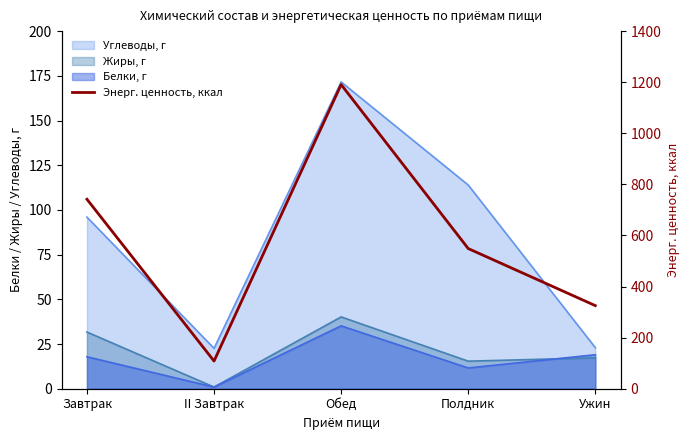

Where is the data nearest to the value 649?

Завтрак